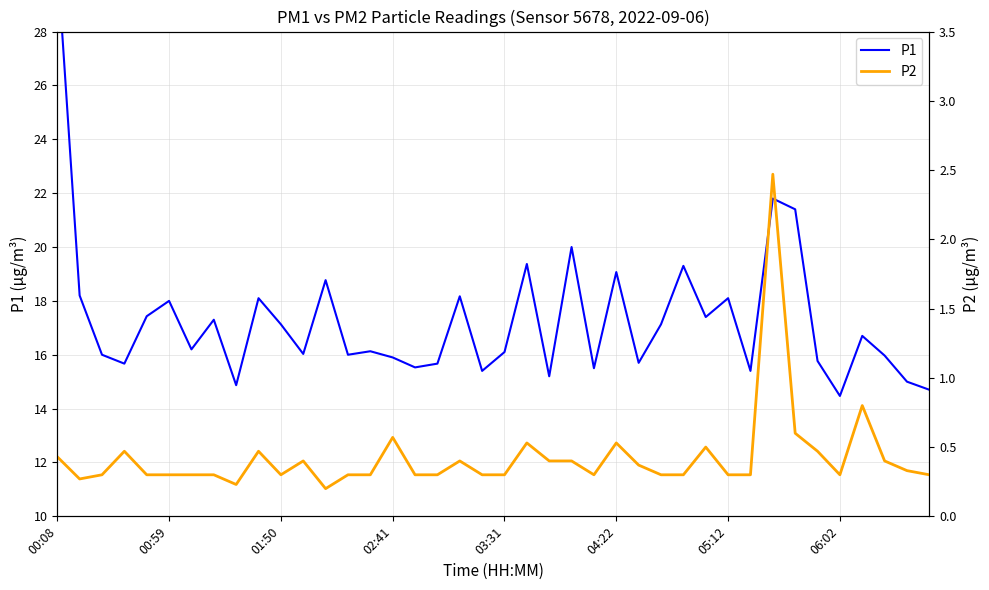

At 16, list the series in order from smallest to largest.

P2, P1